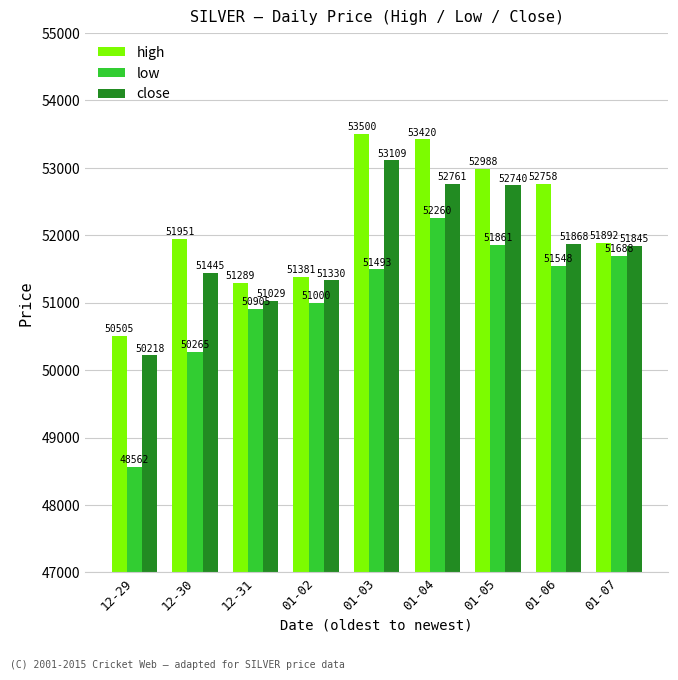

Between 12-29 and 01-02, which series saw the biggest shift?

low